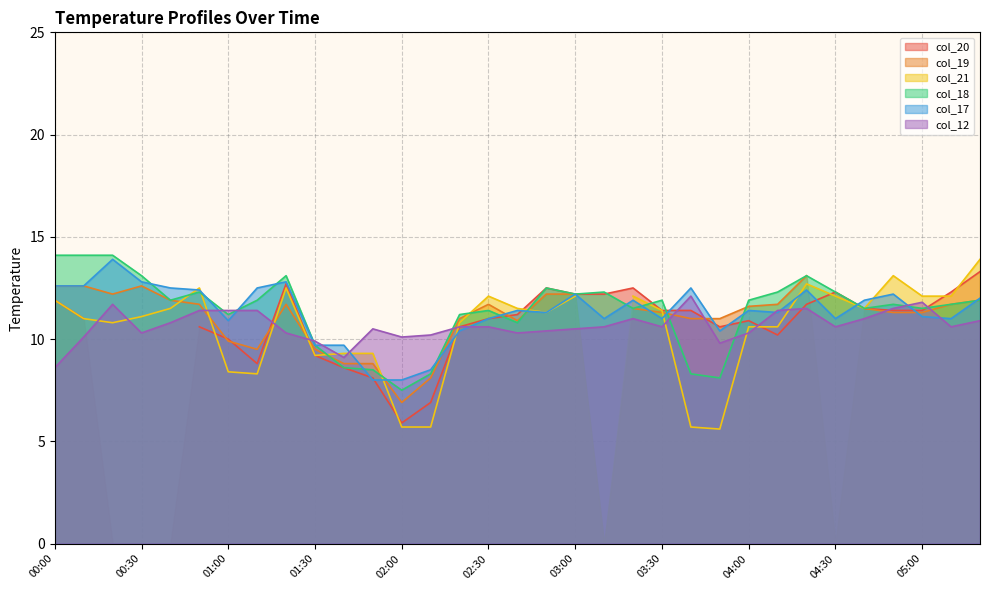

What is the highest value of the col_12 series?

12.1